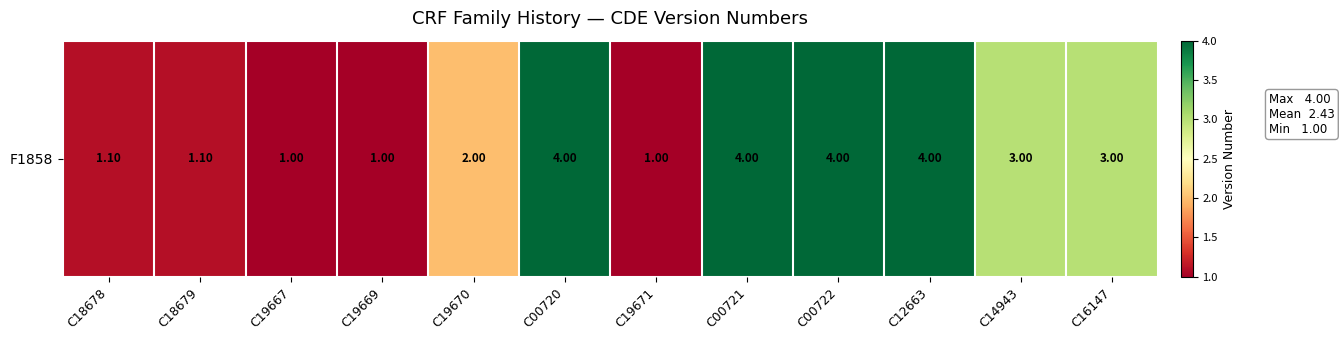

Rank the categories by value from lowest to highest.

C19667, C19669, C19671, C18678, C18679, C19670, C14943, C16147, C00720, C00721, C00722, C12663